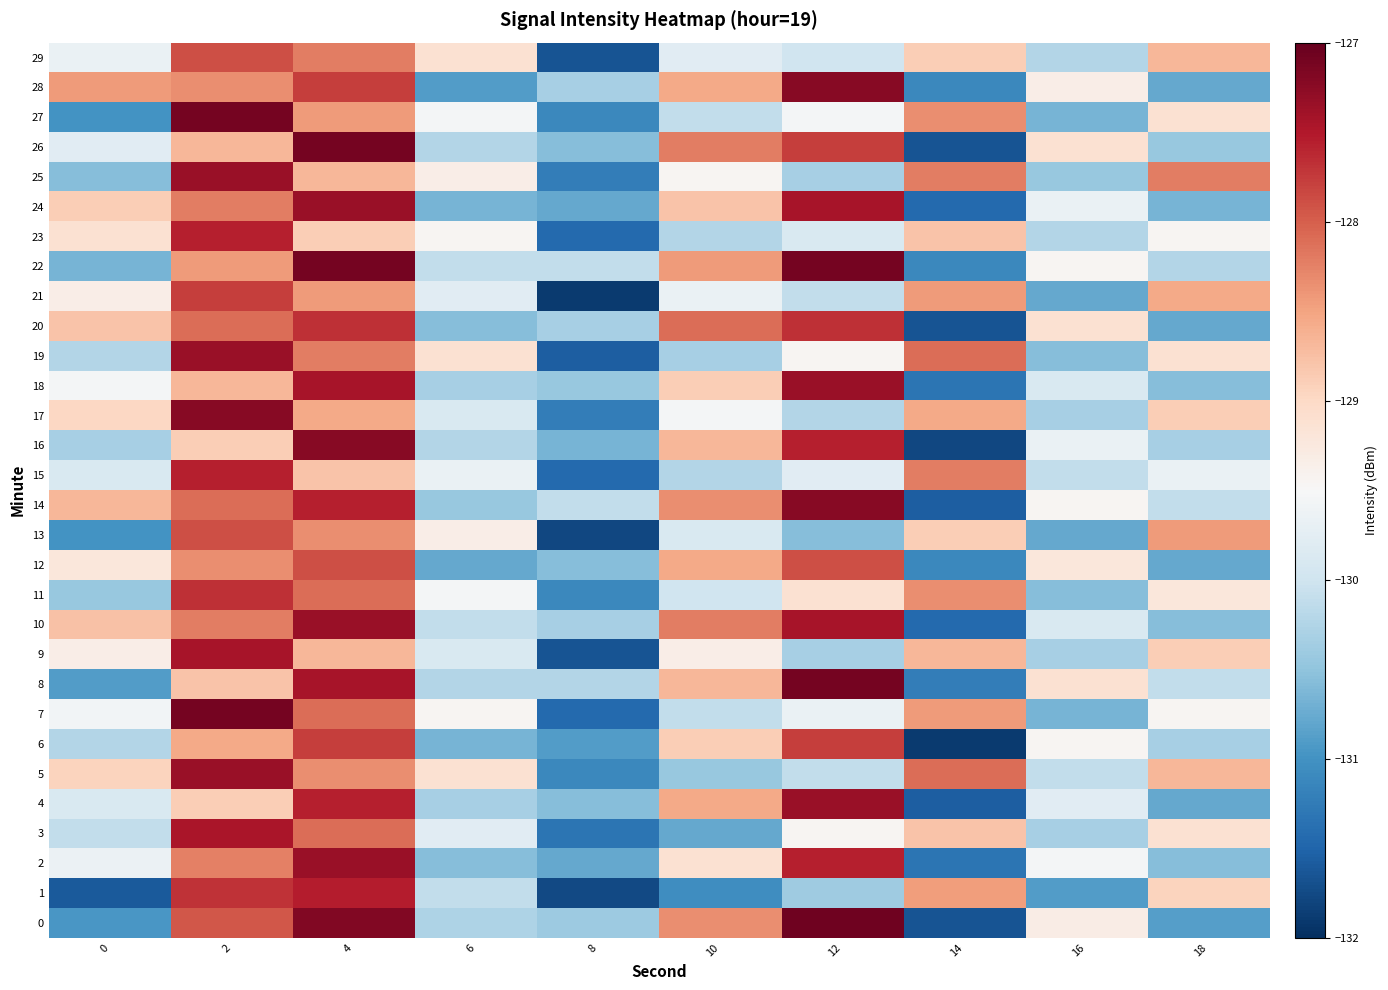

What is the spread (max minus min) of values at 8?

1.8